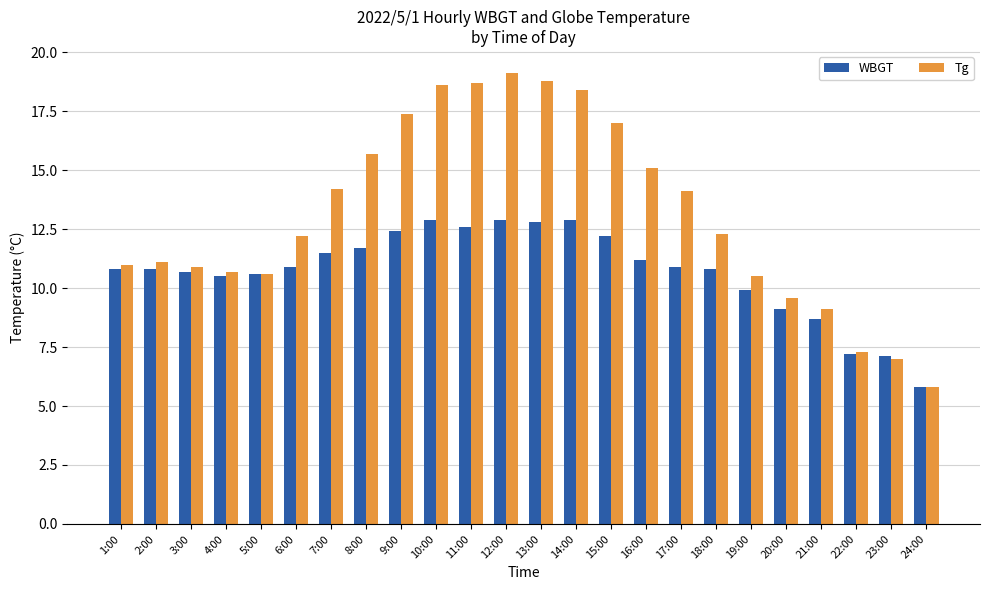

Are the bars grouped side by side (vs. stacked)?

Yes